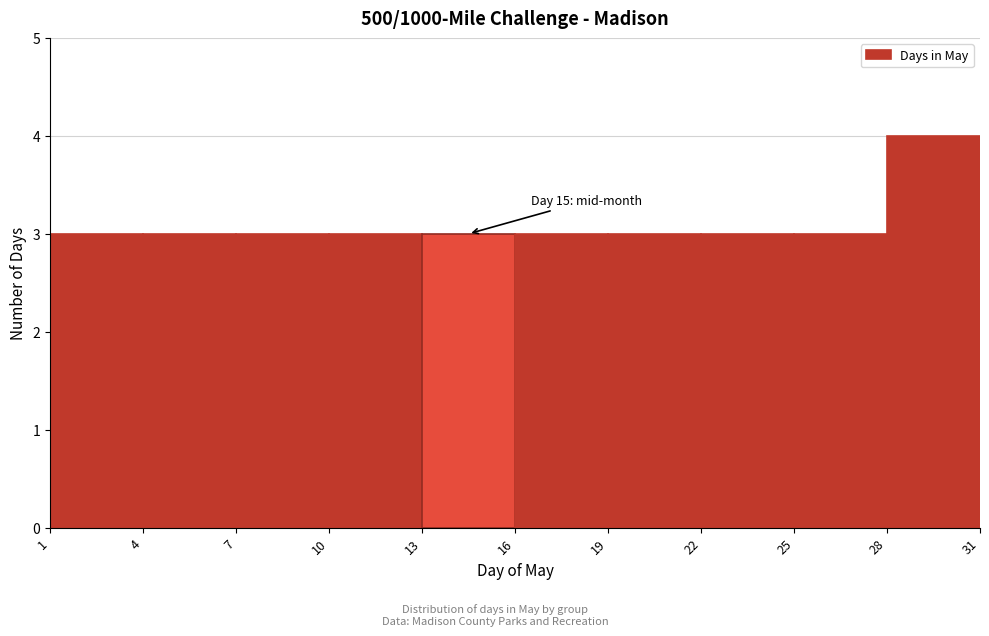

Which range on the x-axis has the tallest bar?

28 to 31